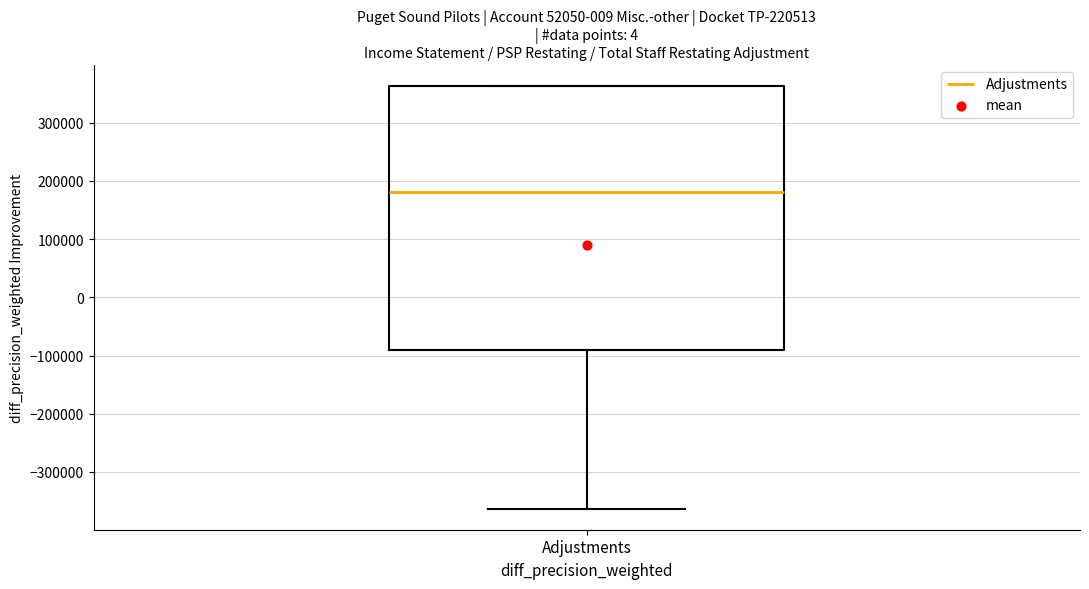

Where does the median line of the box for Adjustments sit on the y-axis? The values are not printed on the chart, so give them approximately, as read against the axis.

180000